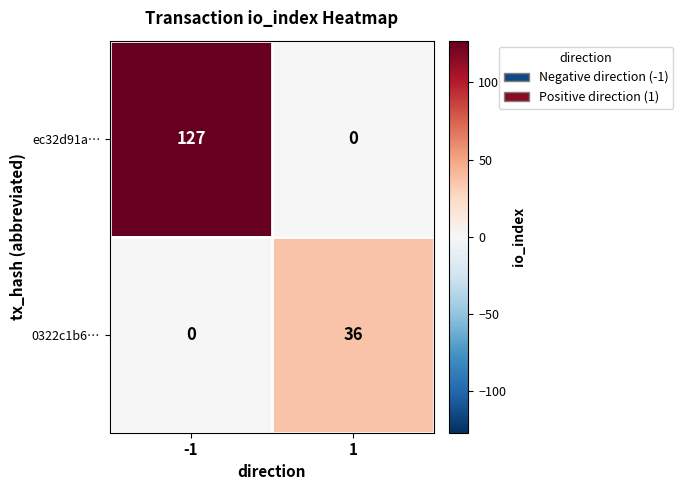

What is the sum of the ec32d91a… values at -1 and 1?

127